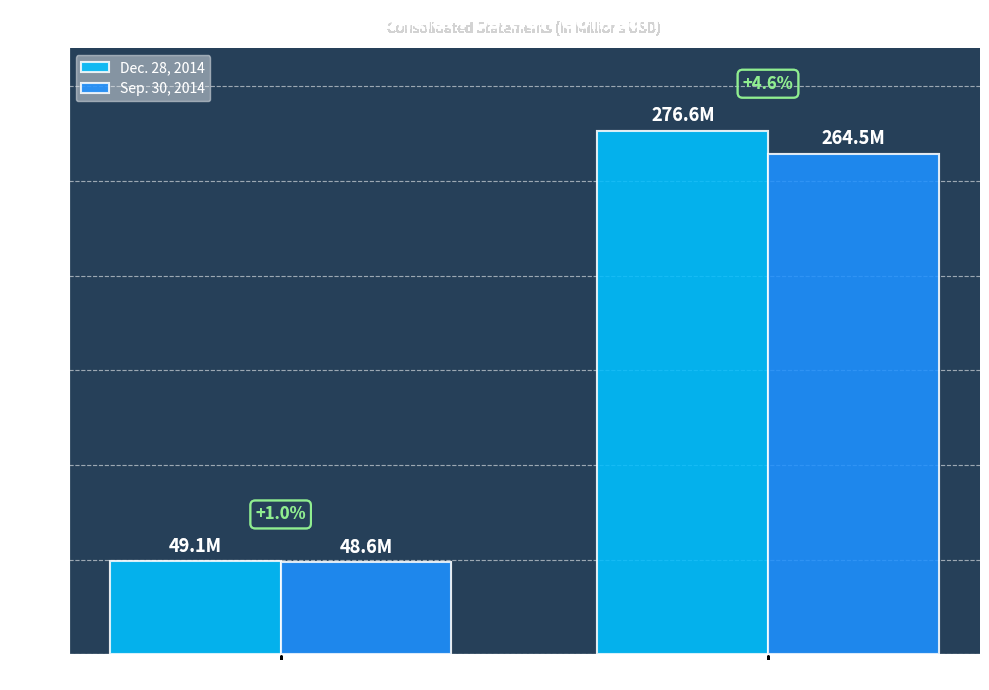

Which series has the largest range (max minus min)?

Dec. 28, 2014